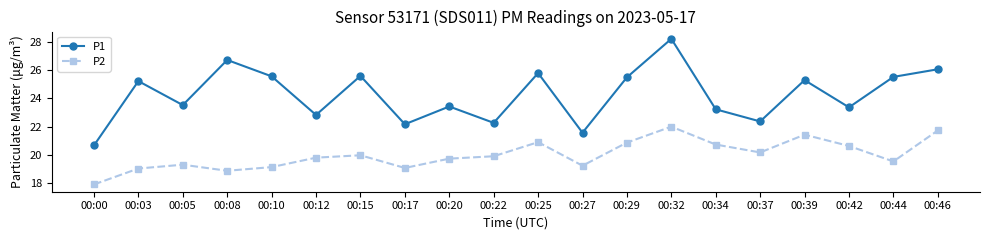

What is the difference between the P2 values at 00:08 and 00:34?

1.9